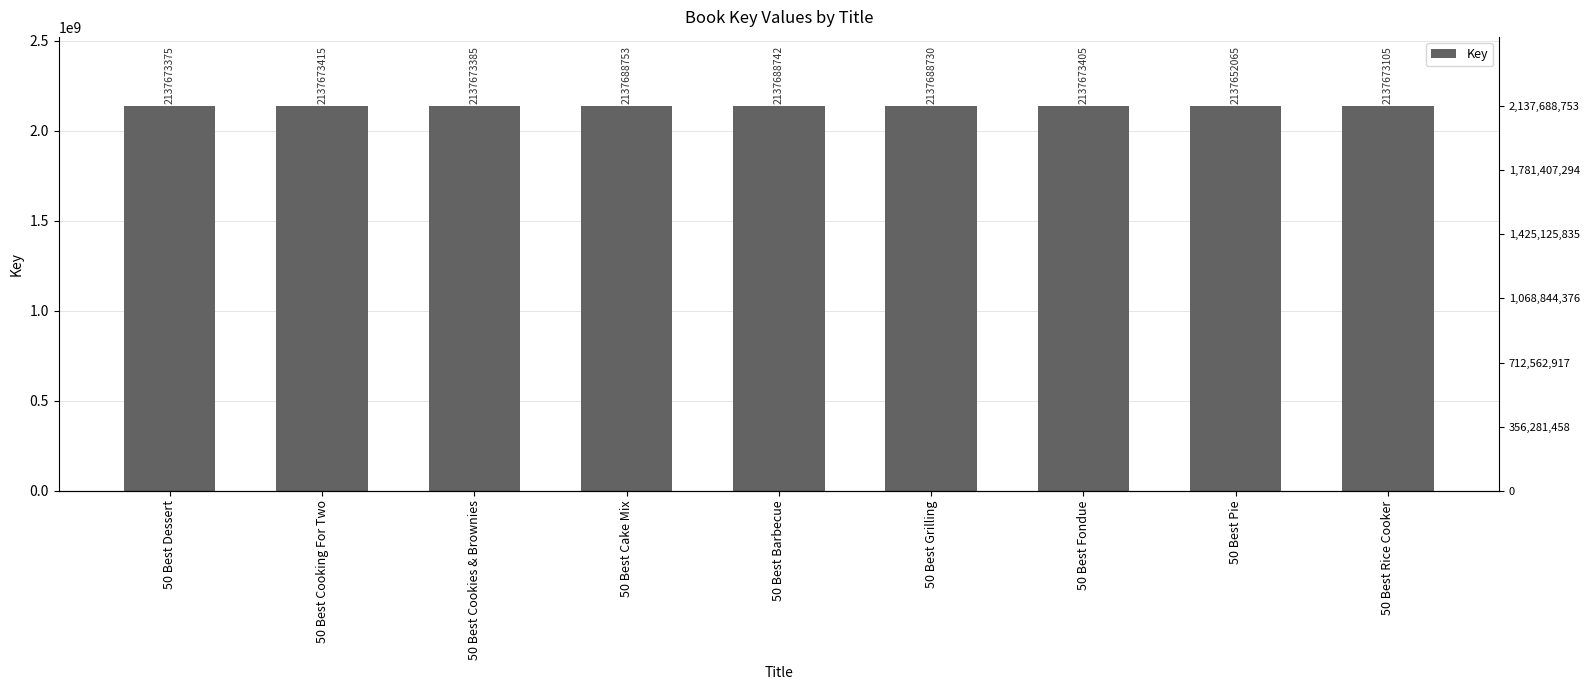

Which category has the lowest value across all series?

50 Best Pie